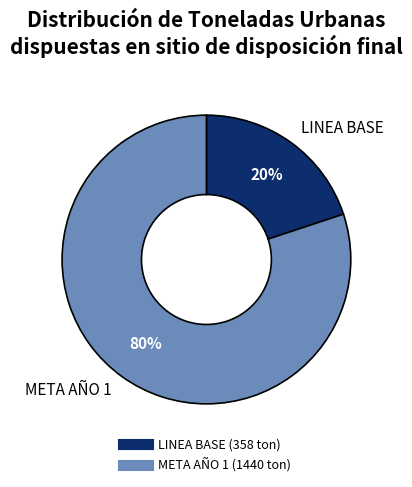

To the nearest percent, what is the difference between the largest and smallest slice percentages?

60%